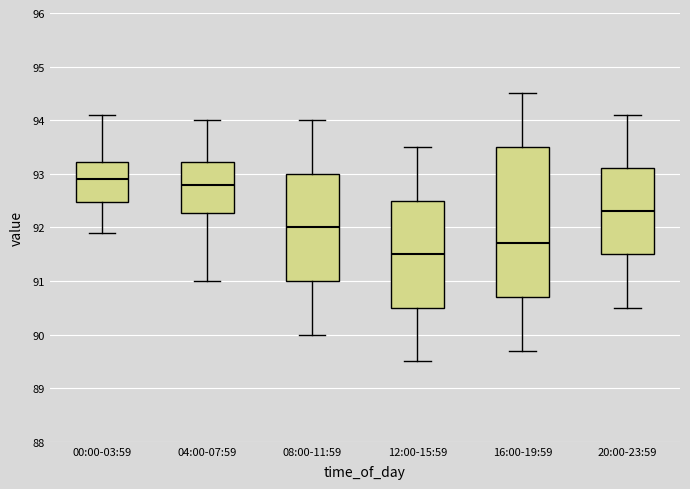

Which box's median line is the lowest?

12:00-15:59